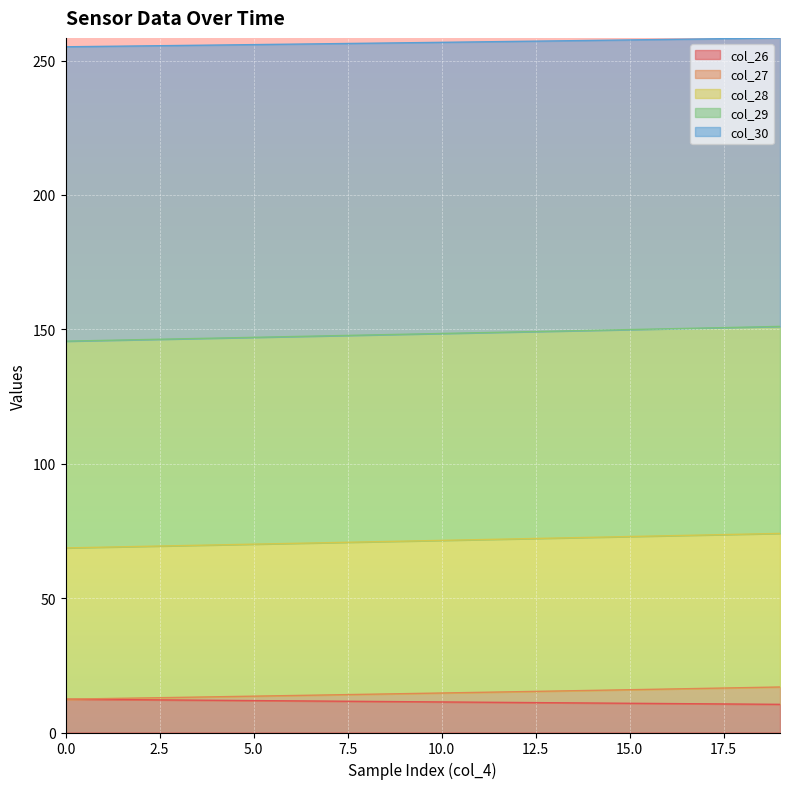

What is the value of the col_4 point at the 15th from the left?

149.6